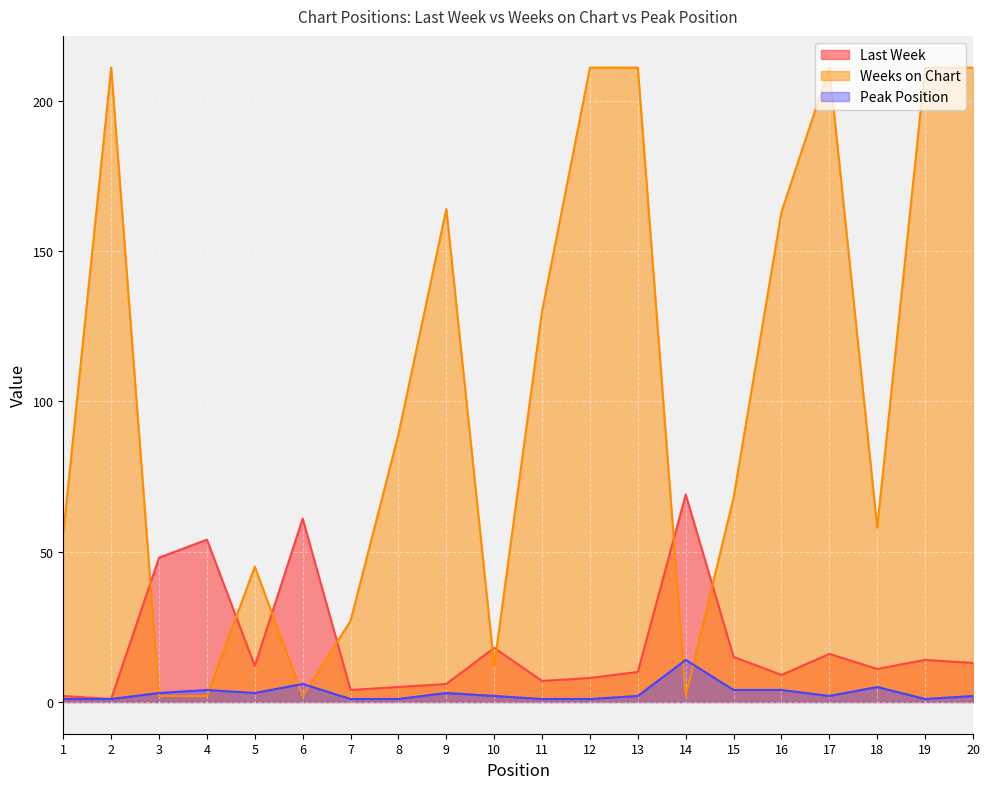

What is the value of the Last Week point at the 12th from the left?

8